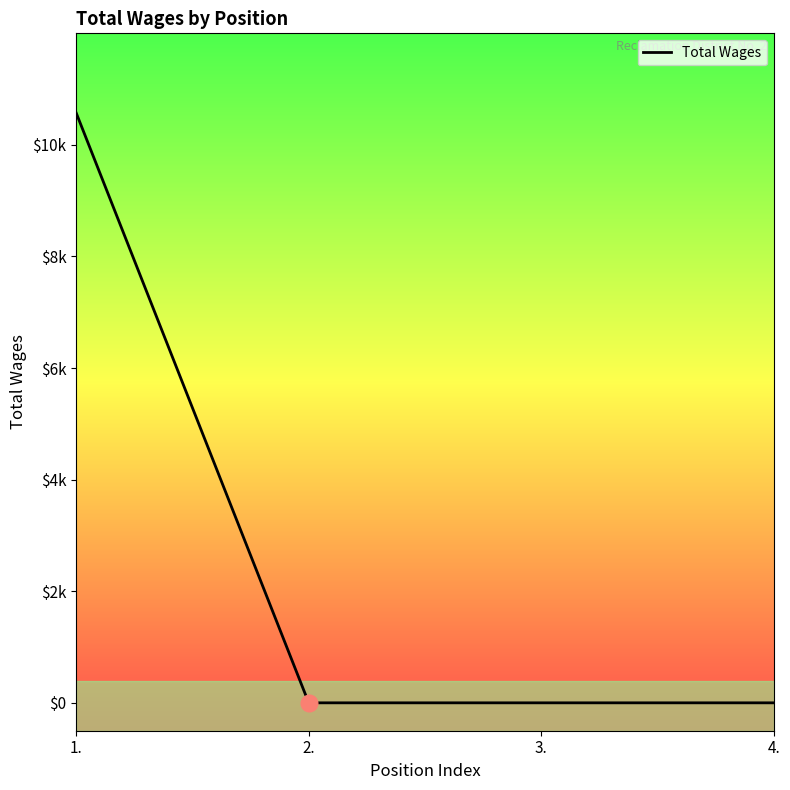

True or false: the data has more than 0 interior local peaks.

False